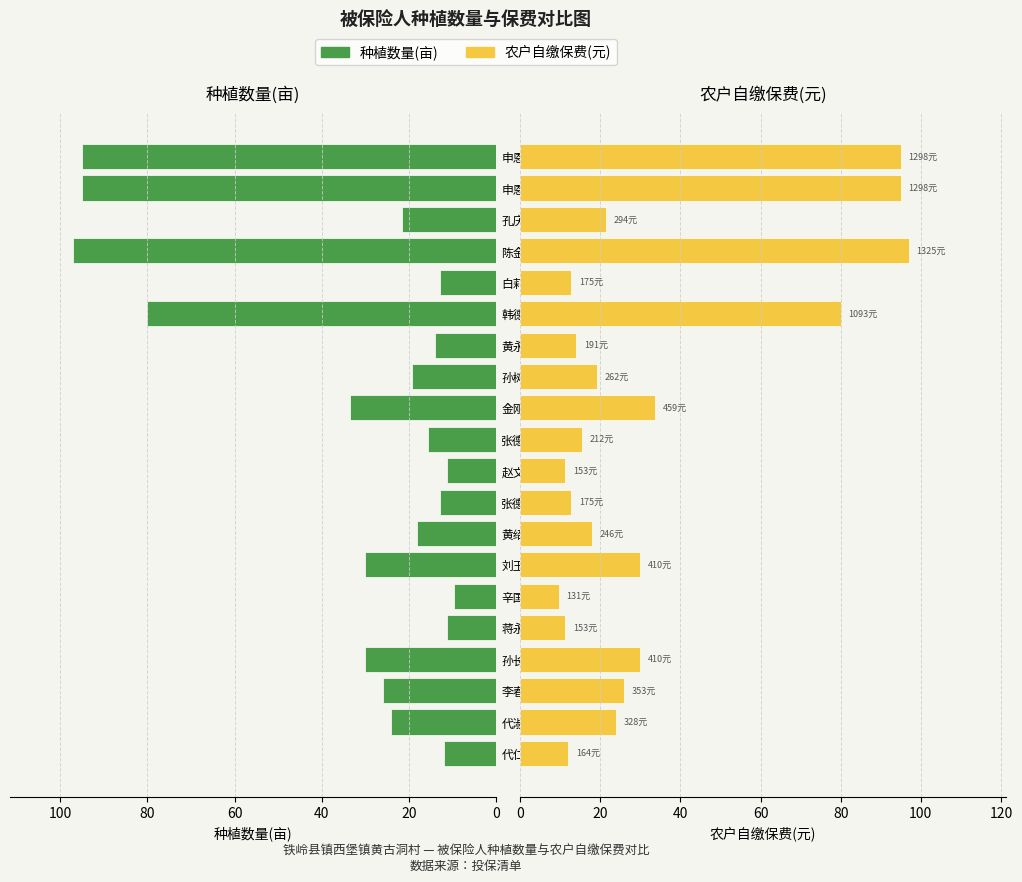

Are the bars grouped side by side (vs. stacked)?

Yes